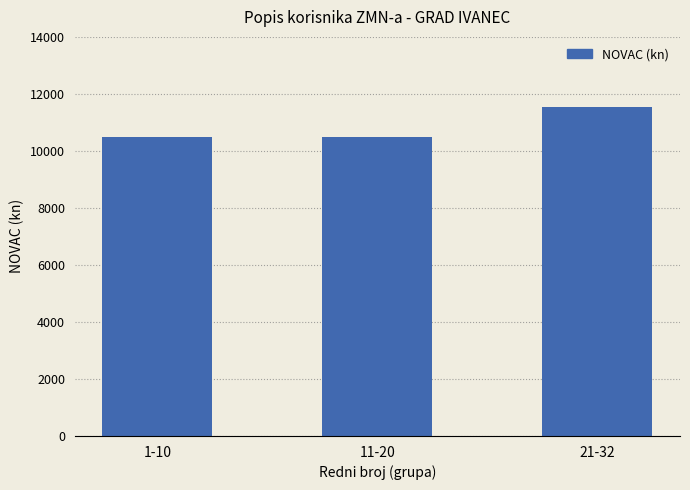

Are the bars grouped side by side (vs. stacked)?

No